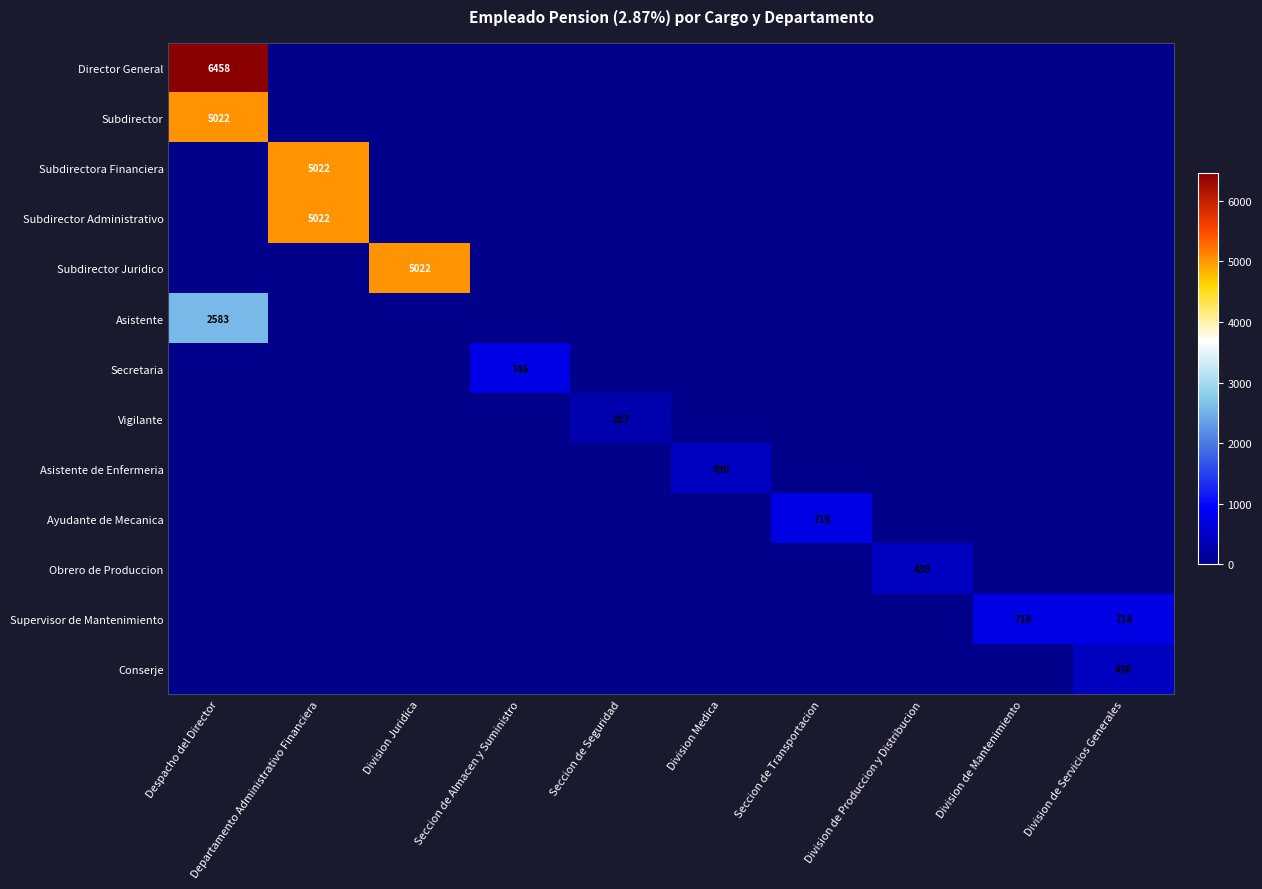

Is it true that Asistente de Enfermeria equals -129.5 at Despacho del Director?

False